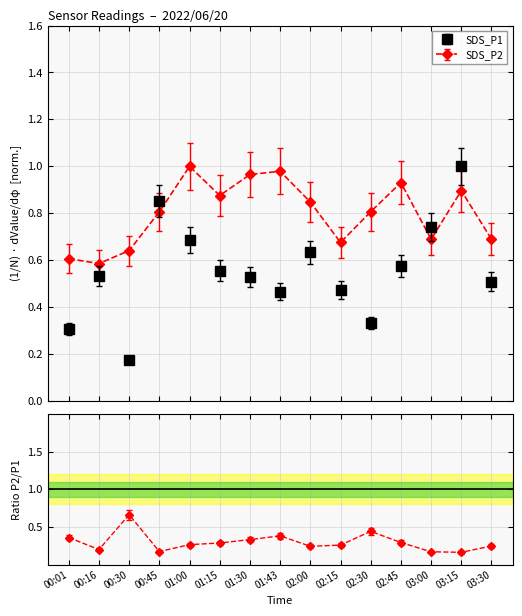

Does the chart display data point markers on the line(s)?

Yes